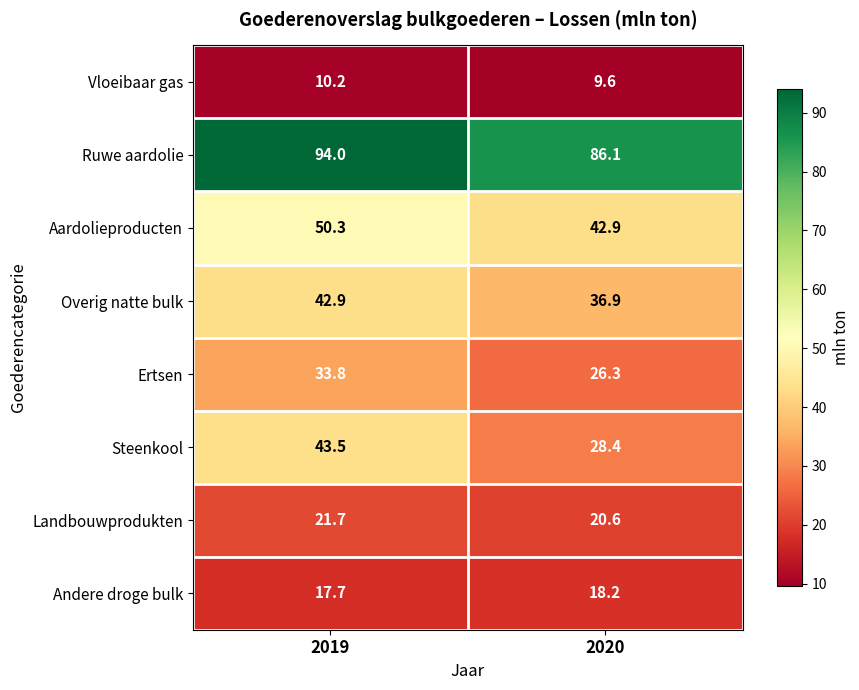

Which series has the largest range (max minus min)?

Steenkool